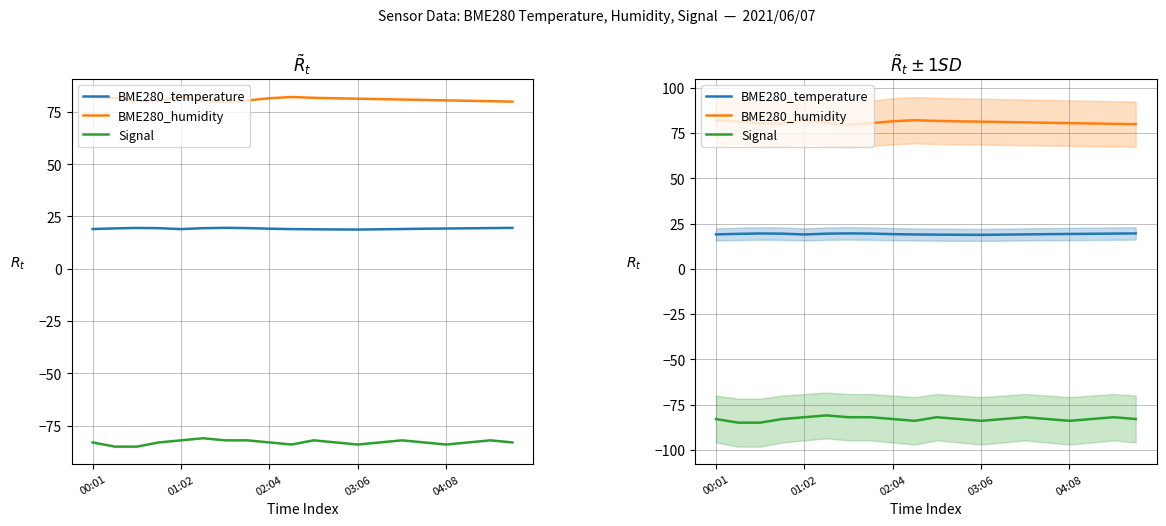

What is the sum of all BME280_humidity values?

1618.7